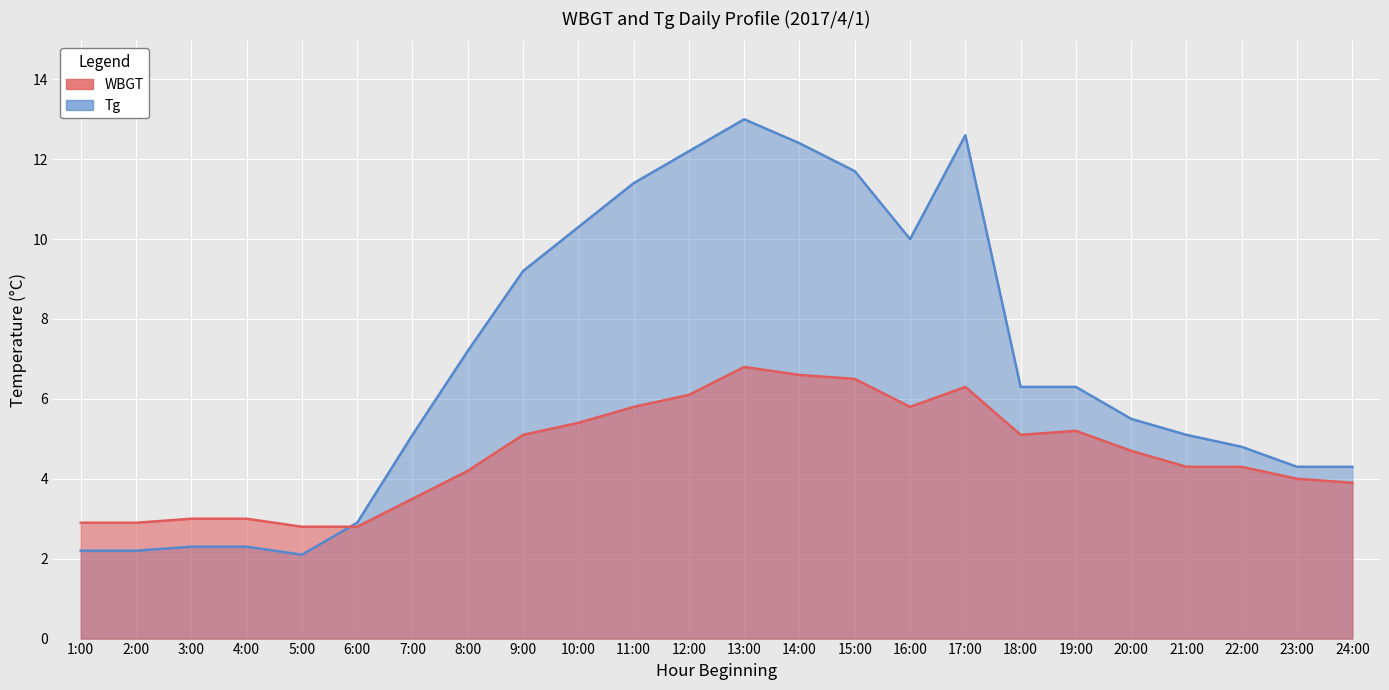

Where is the first local maximum for Tg?

13:00